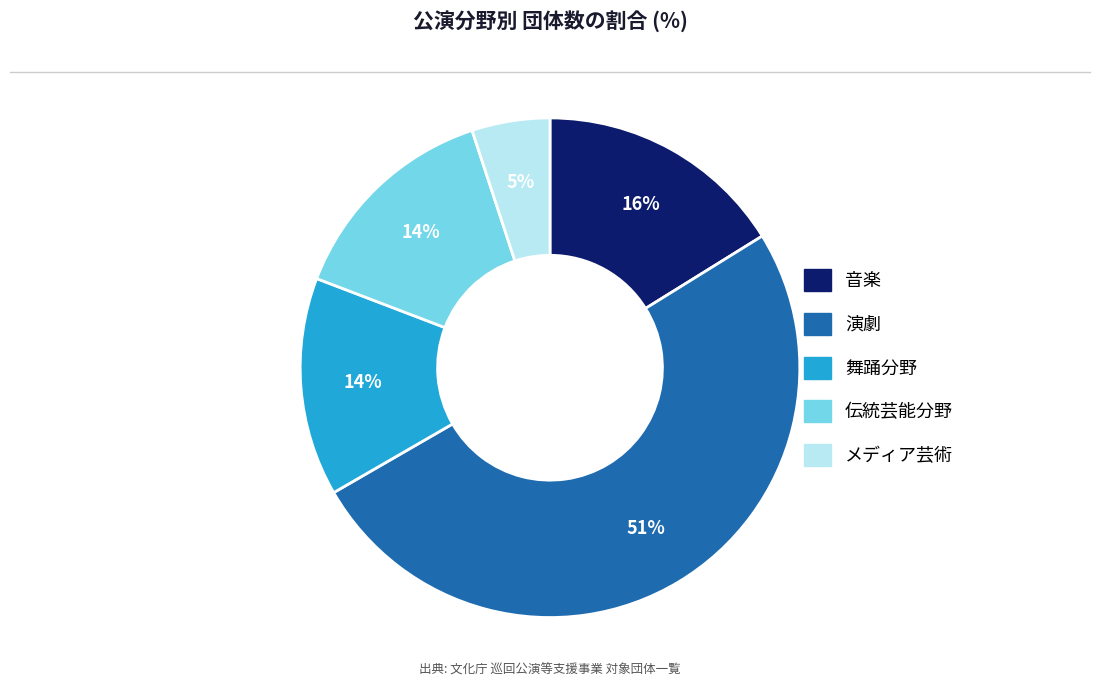

To the nearest percent, what is the average slice percentage?

20%